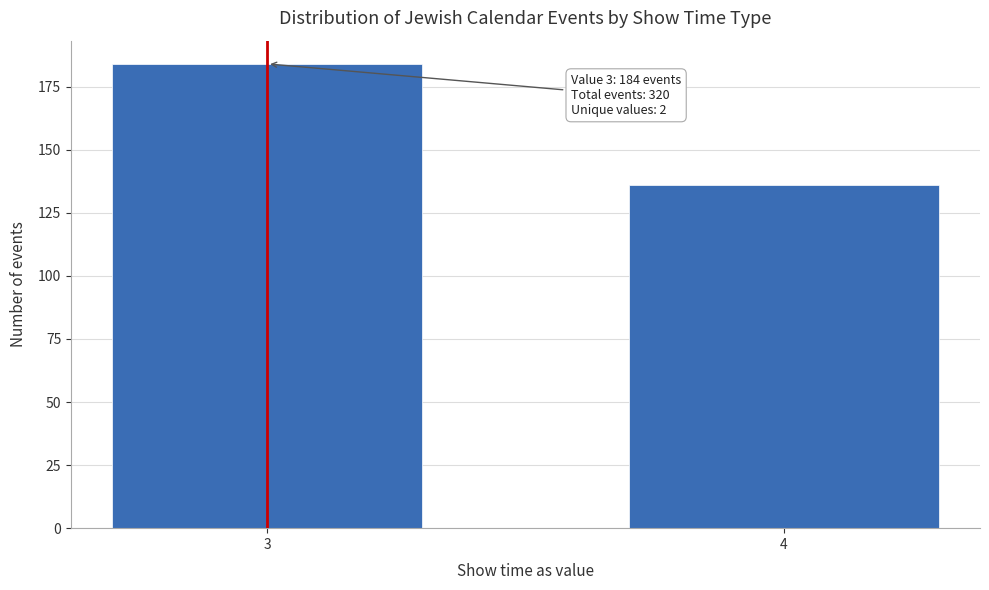

Reading left to right, transcribe all the data shown in this chart.

184	136